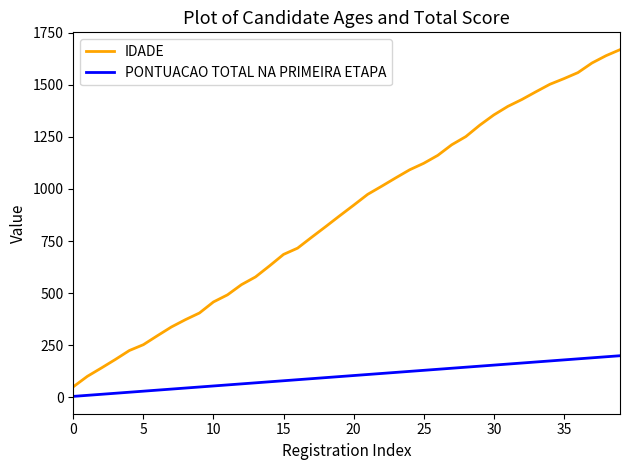

Which series has the largest range (max minus min)?

IDADE